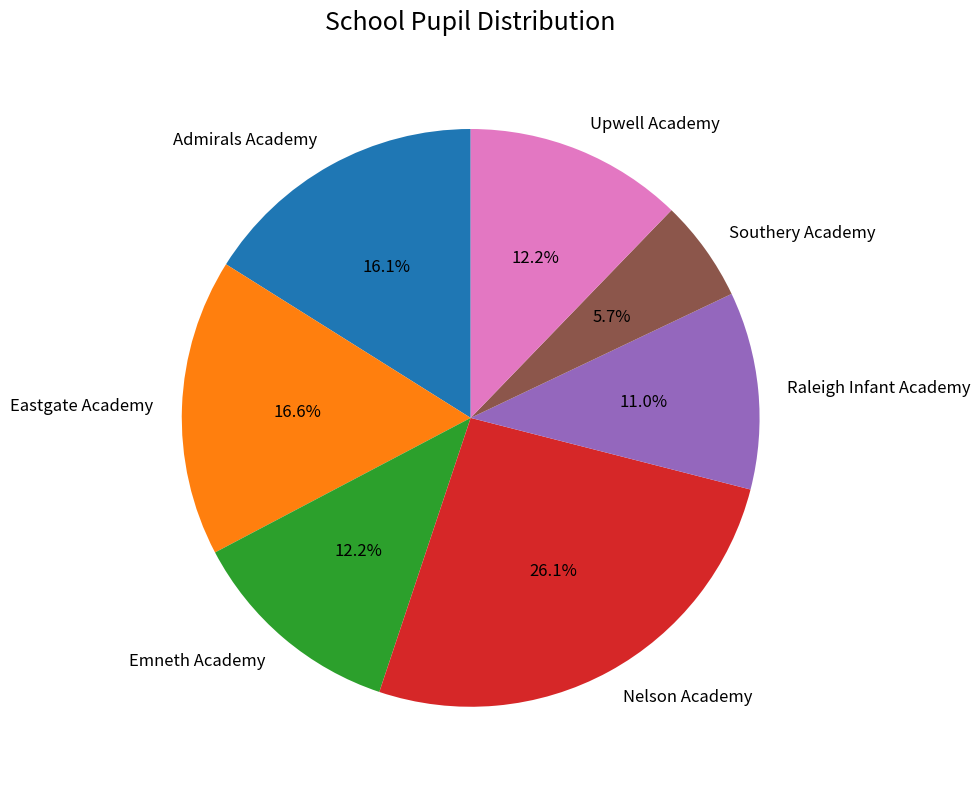

To the nearest percent, what is the difference between the Southery Academy and Upwell Academy slice percentages?

7%